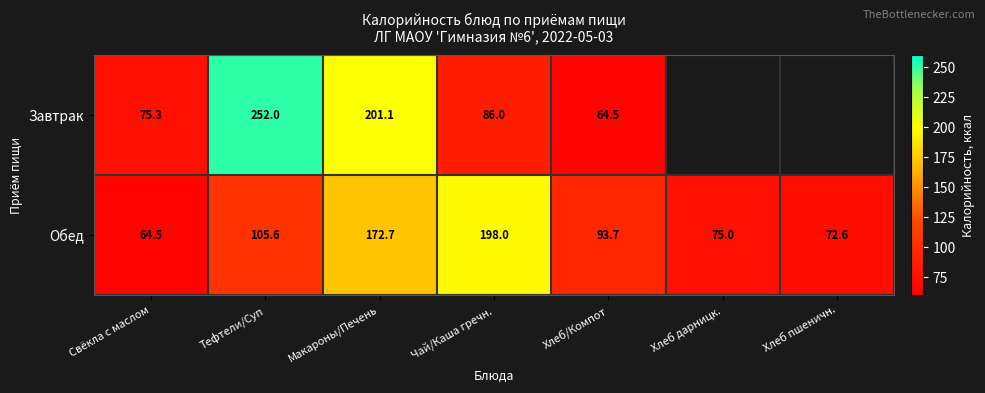

Where does the Обед series first go above 93?

Тефтели/Суп